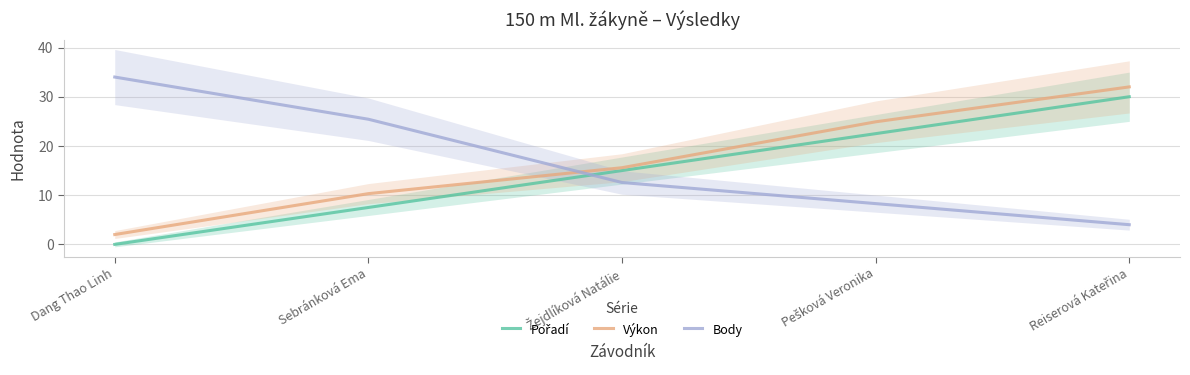

What is the label of the 5th point from the right?

Dang Thao Linh